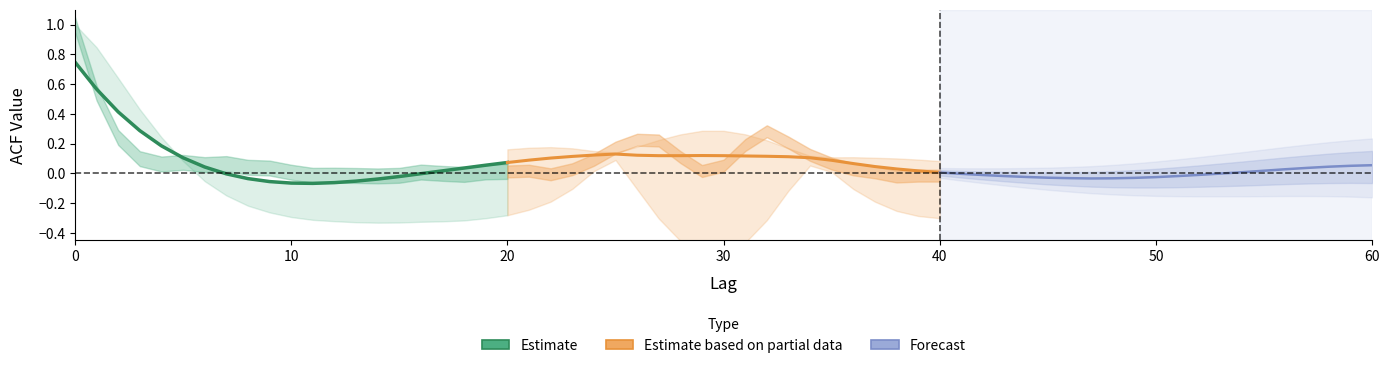

Reading right to left, what are all the values shown in this chart?

Estimate: 0.1	0.1	0.0	0.0	-0.0	-0.0	-0.0	-0.1	-0.1	-0.1	-0.1	-0.1	-0.0	-0.0	0.0	0.1	0.2	0.3	0.4	0.6	0.7
Estimate based on partial data: 0.0	0.0	0.0	0.0	0.1	0.1	0.1	0.1	0.1	0.1	0.1	0.1	0.1	0.1	0.1	0.1	0.1	0.1	0.1	0.1	0.1
Forecast: 0.1	0.1	0.0	0.0	0.0	0.0	0.0	-0.0	-0.0	-0.0	-0.0	-0.0	-0.0	-0.0	-0.0	-0.0	-0.0	-0.0	-0.0	-0.0	0.0